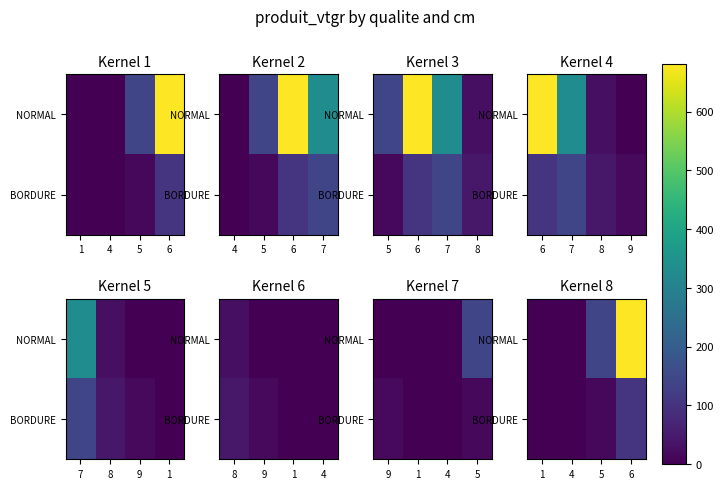

What is the difference between the second highest and minimum values in the BORDURE series?

15.8